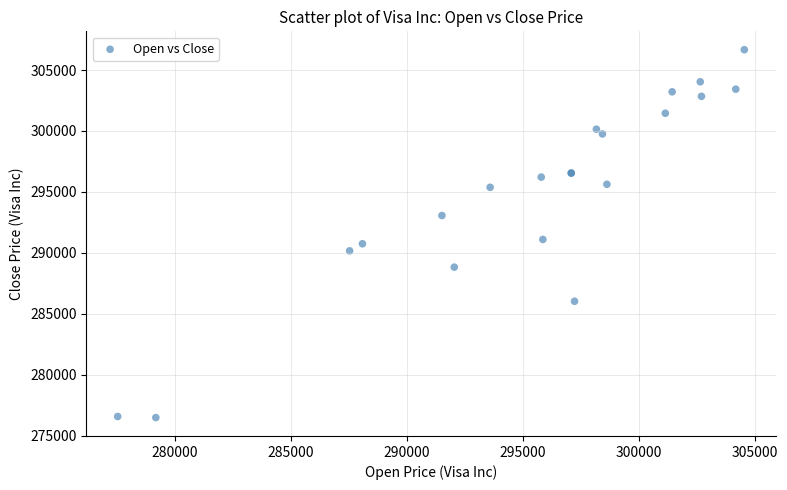

What Y value in the scatter plot is closest to 291580?

291104